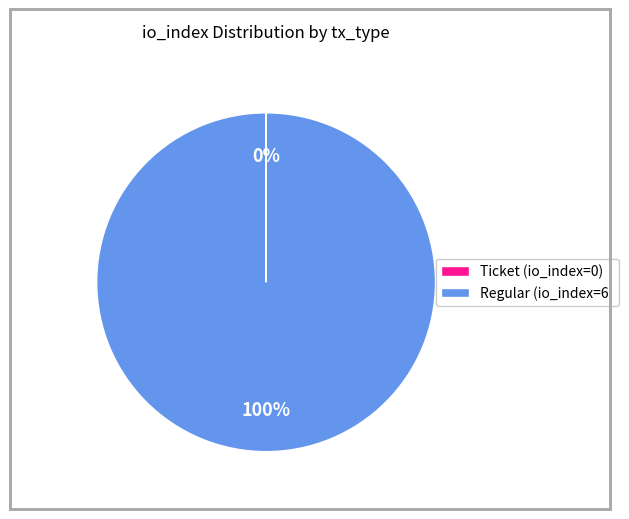

To the nearest percent, what portion does Regular (io_index=6) represent?

100%